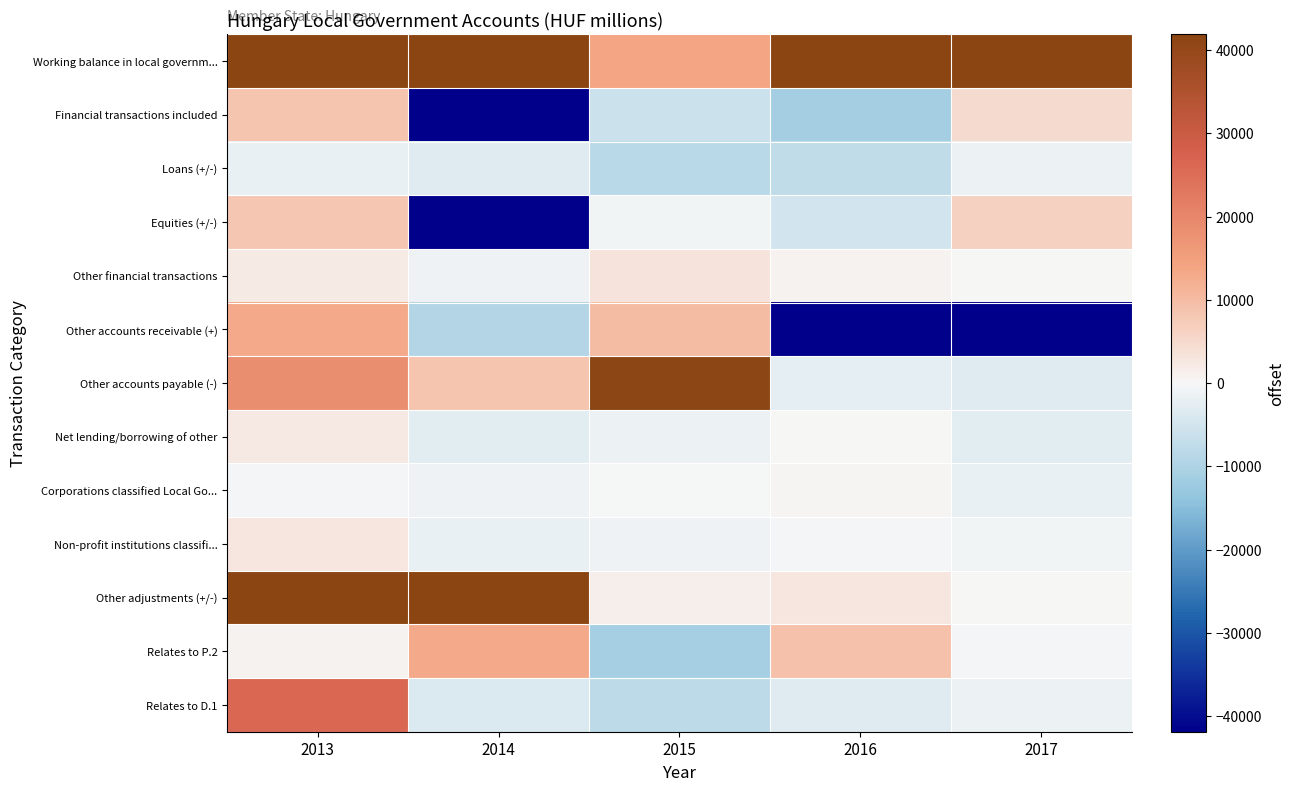

What is the maximum value shown in the chart?

594354.0